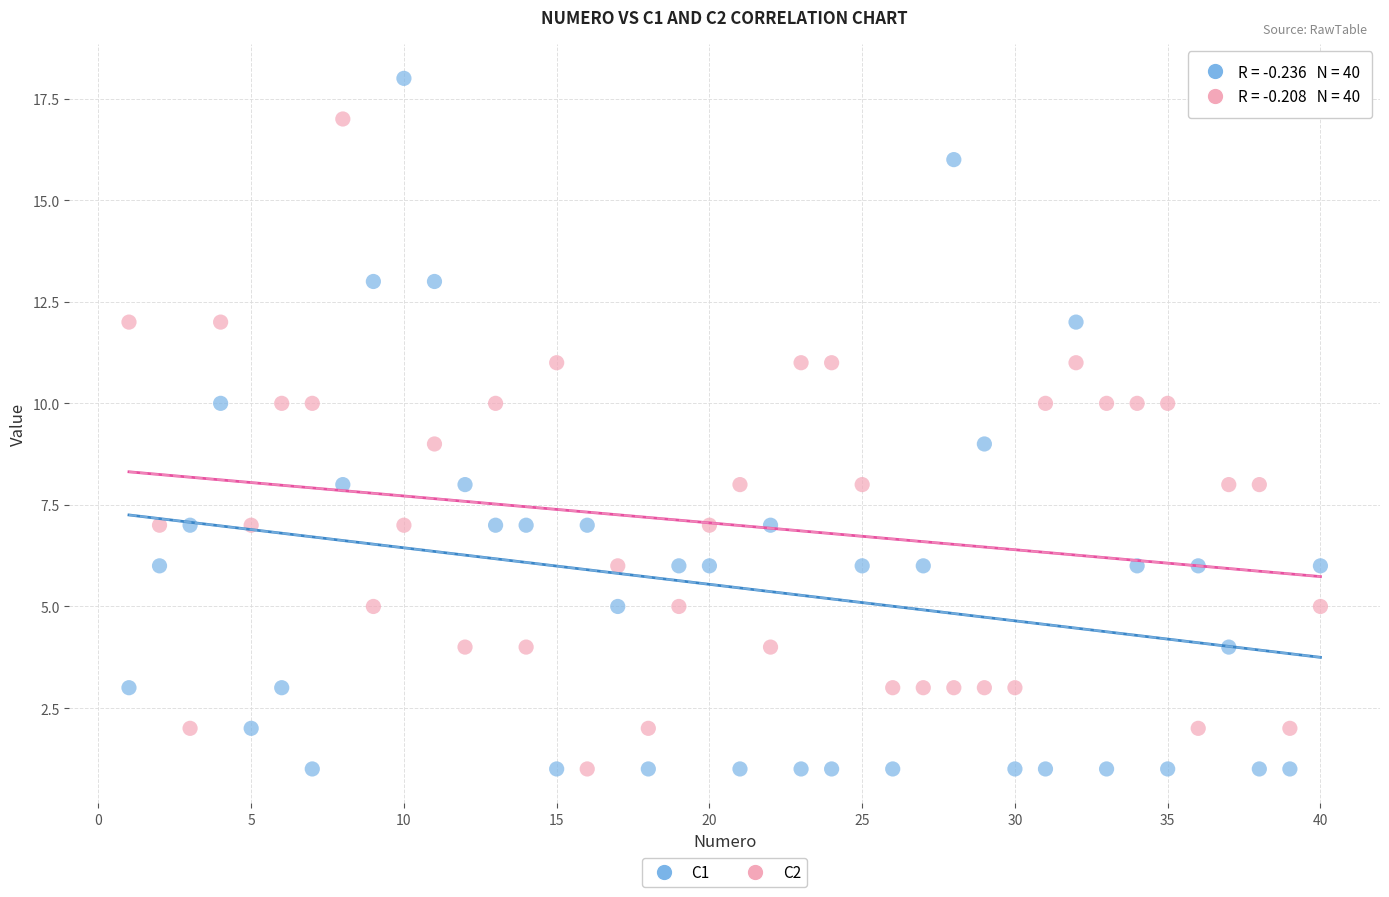

Which series has the largest Y range (max minus min)?

C1